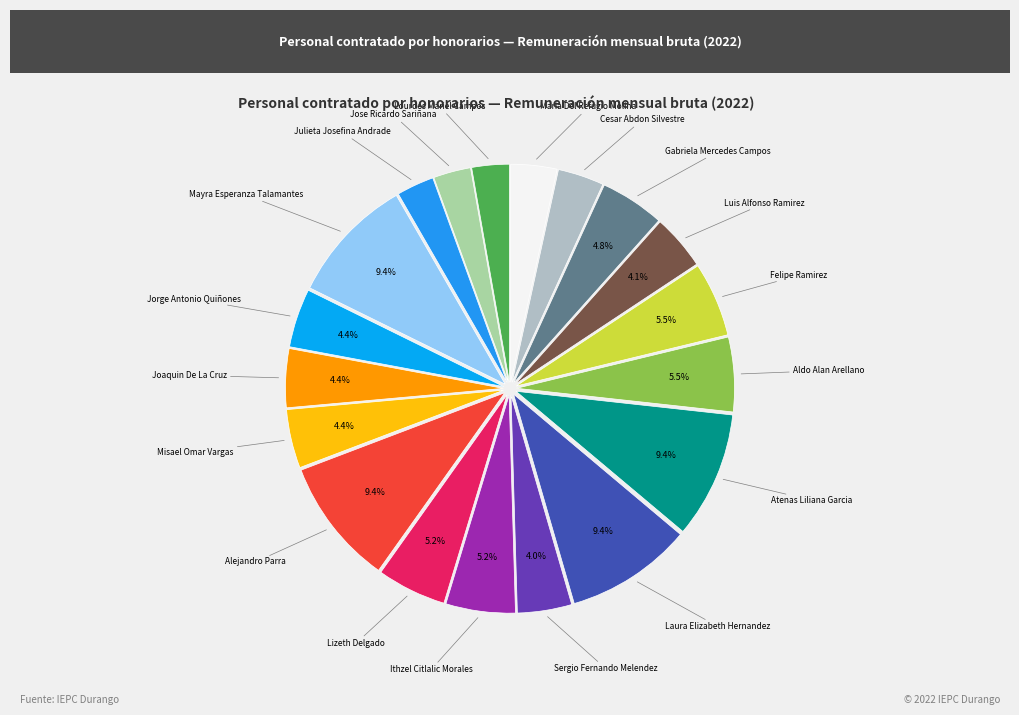

To the nearest percent, what portion does Jorge Antonio Quiñones represent?

4%